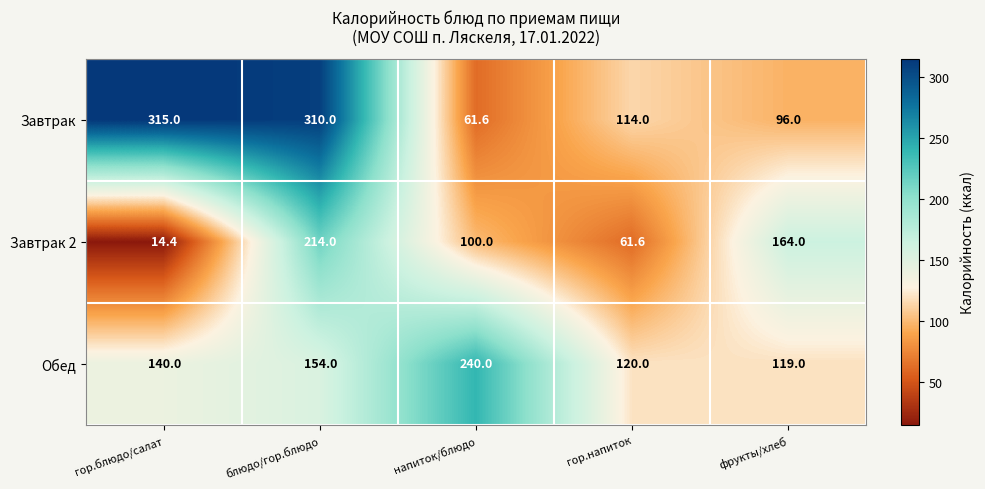

Which label corresponds to the smallest value in the chart?

гор.блюдо/салат